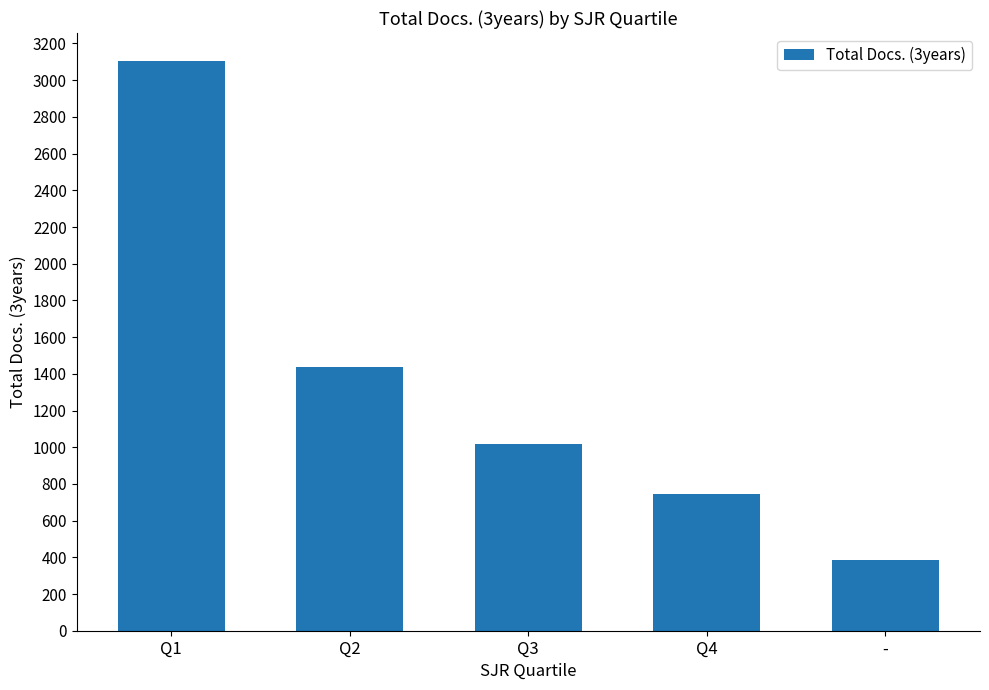

What is the label of the 5th bar from the left?

-